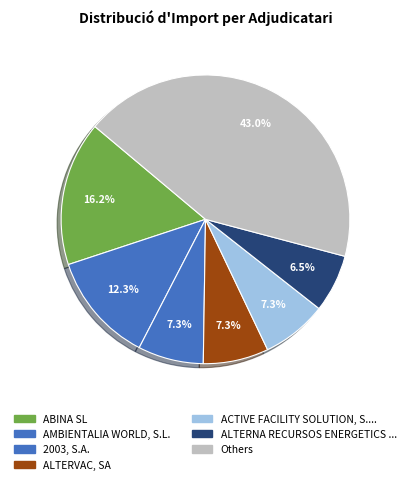

How many slices are in this pie chart?

7